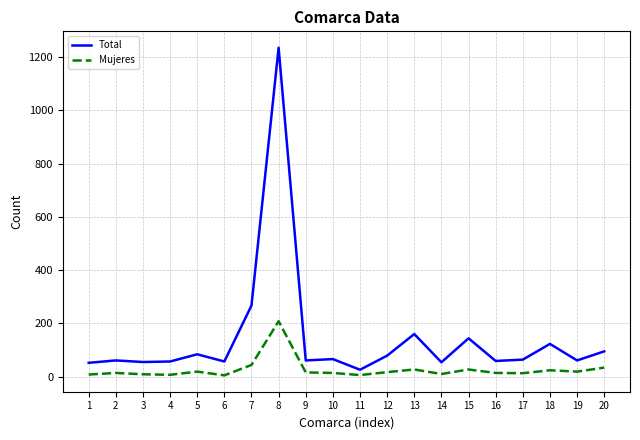

Which series has the largest range (max minus min)?

Total